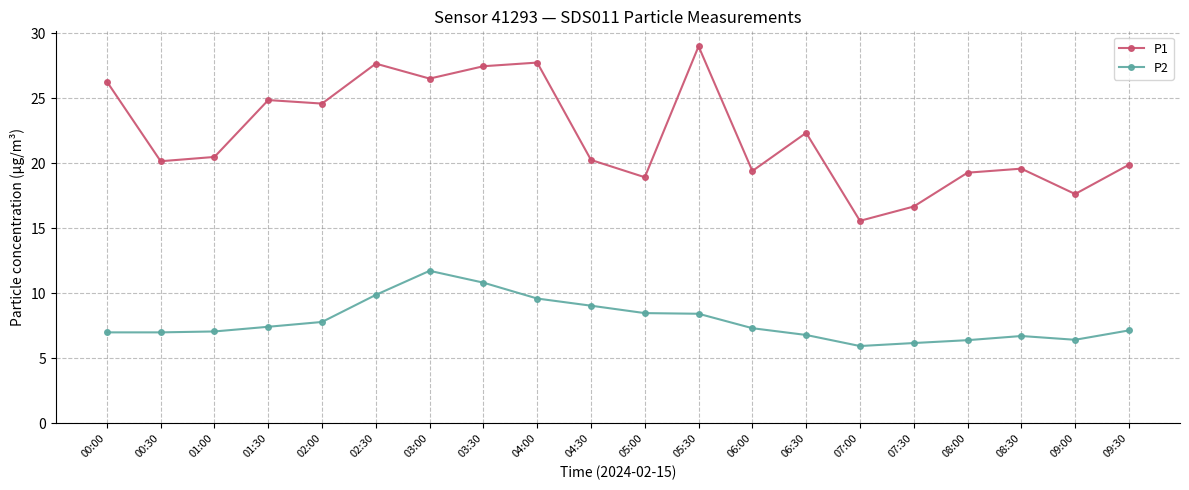

Which series changed the most between 00:30 and 07:30?

P1